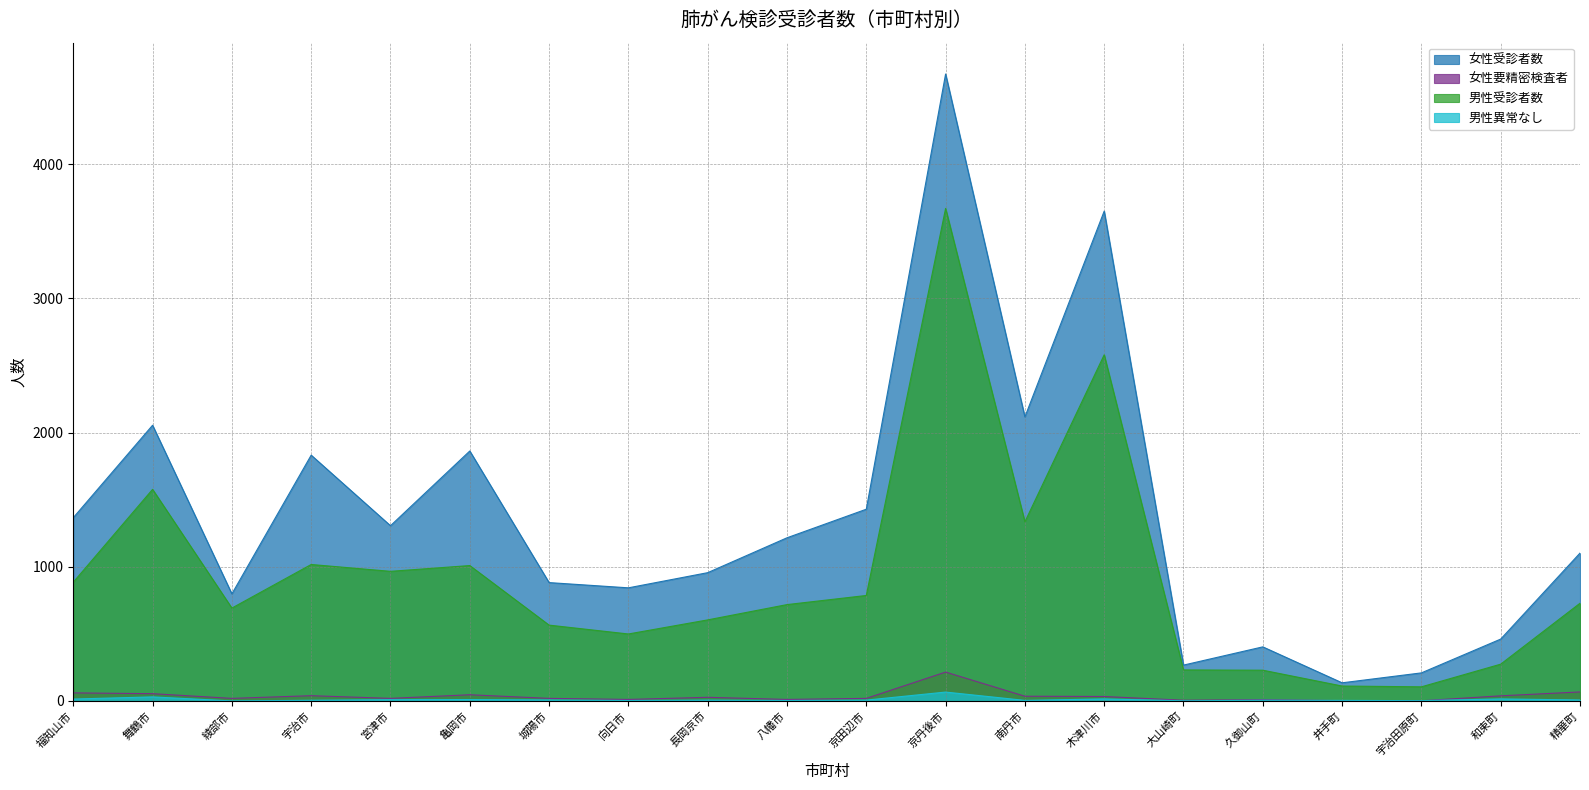

What is the difference between the highest and lowest values at 大山崎町?

266